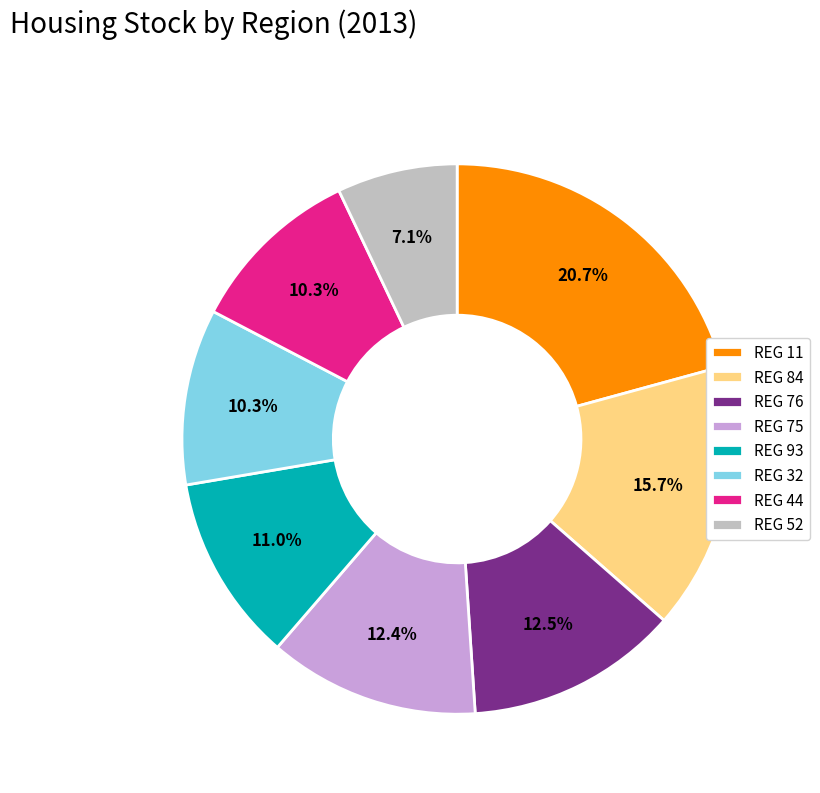

Is there any slice that represents more than half of the pie?

No